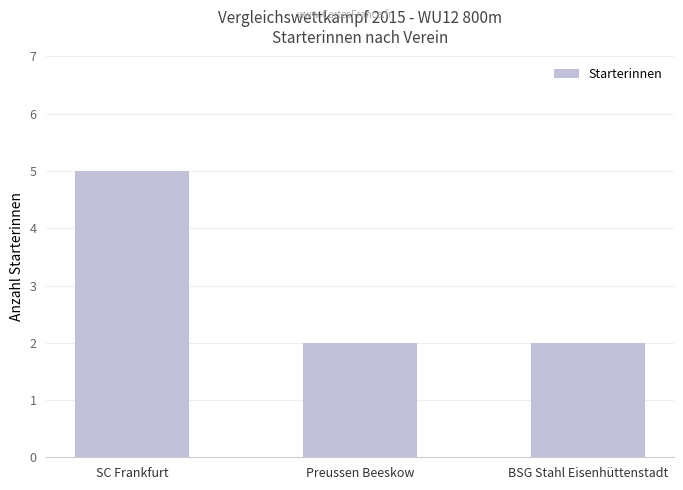

What is the difference between the maximum and minimum values?

3